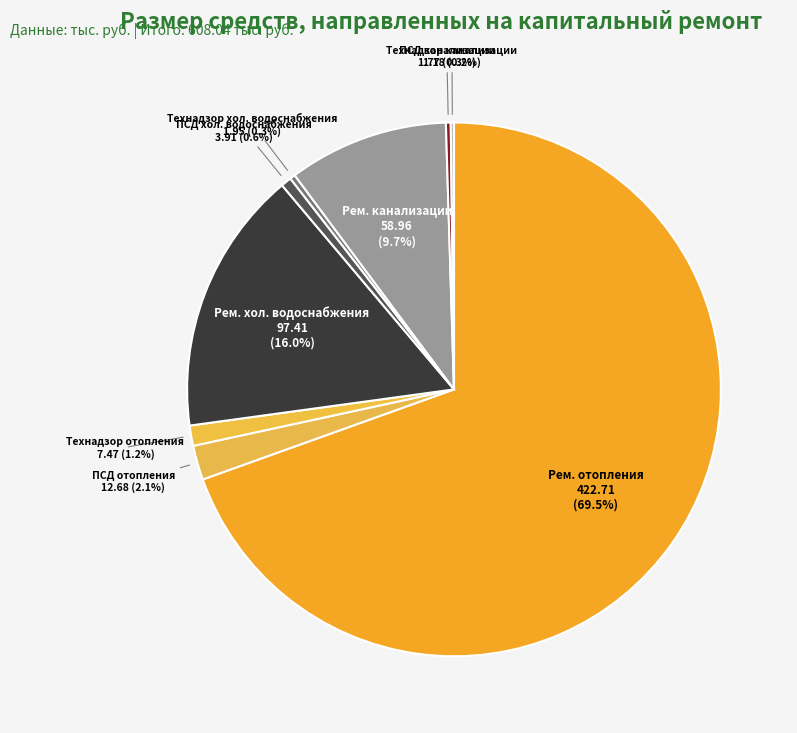

What is the ratio of the value at Технадзор хол. водоснабжения to the value at ПСД хол. водоснабжения?

0.5